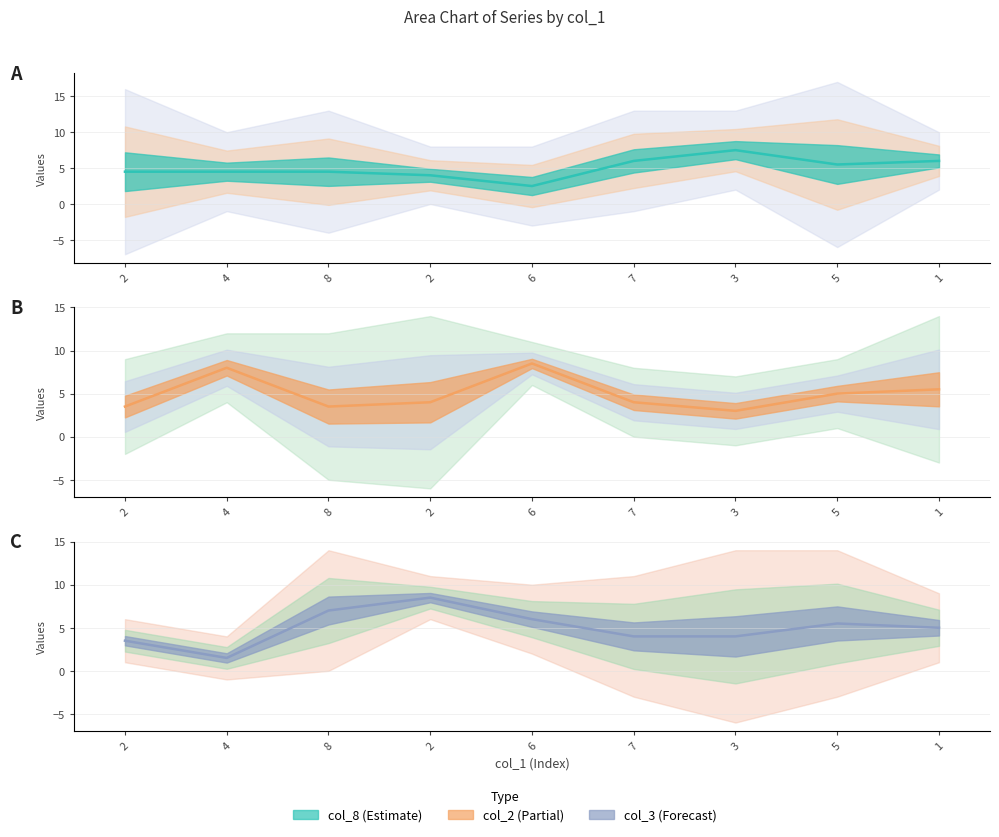

Which series changed the most between 3 and 1?

col_3_line